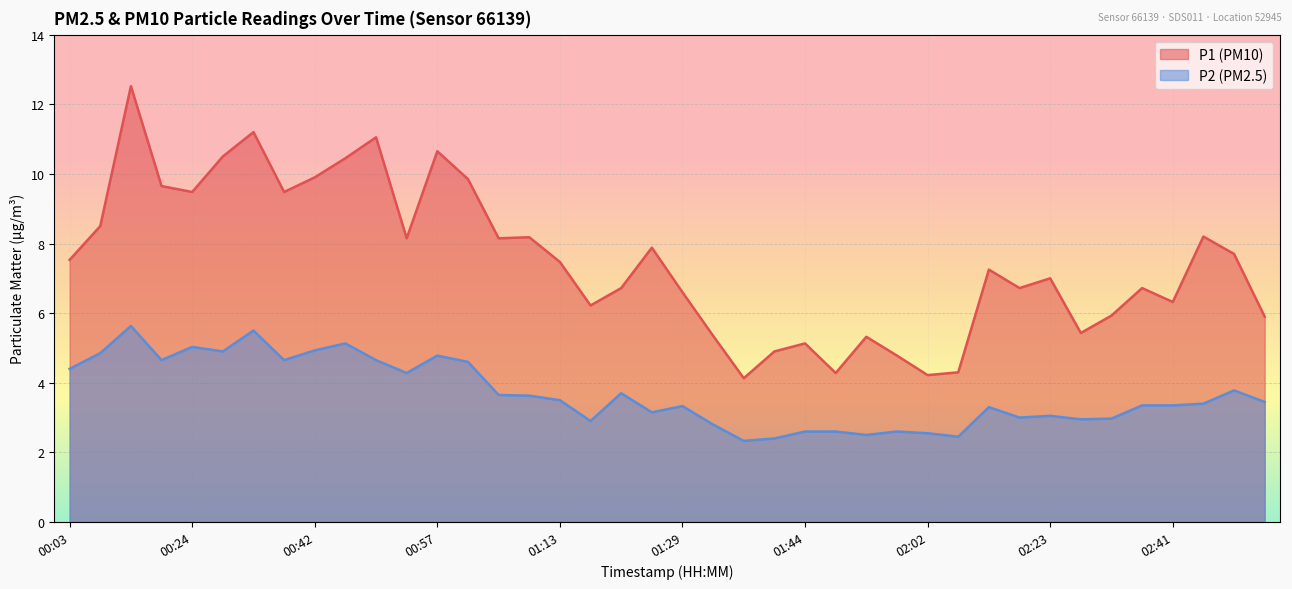

At which label does P2 reach its peak?

00:12